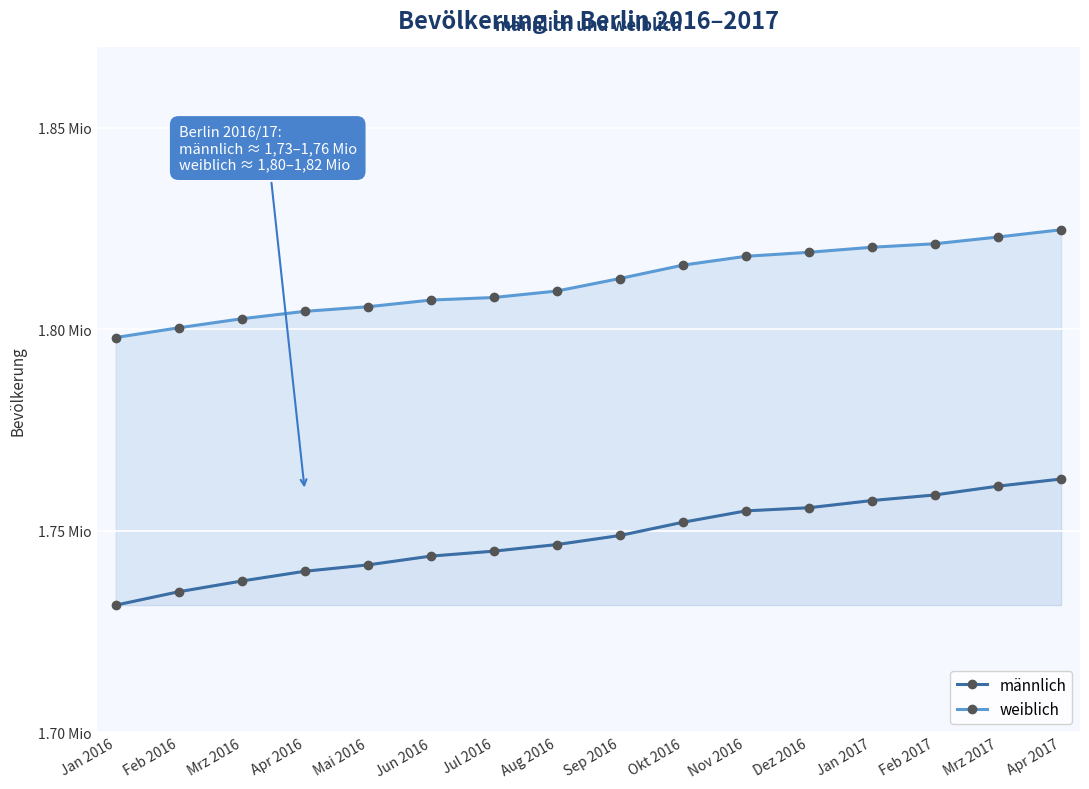

What is the difference between the maximum and minimum values in the weiblich series?

26764